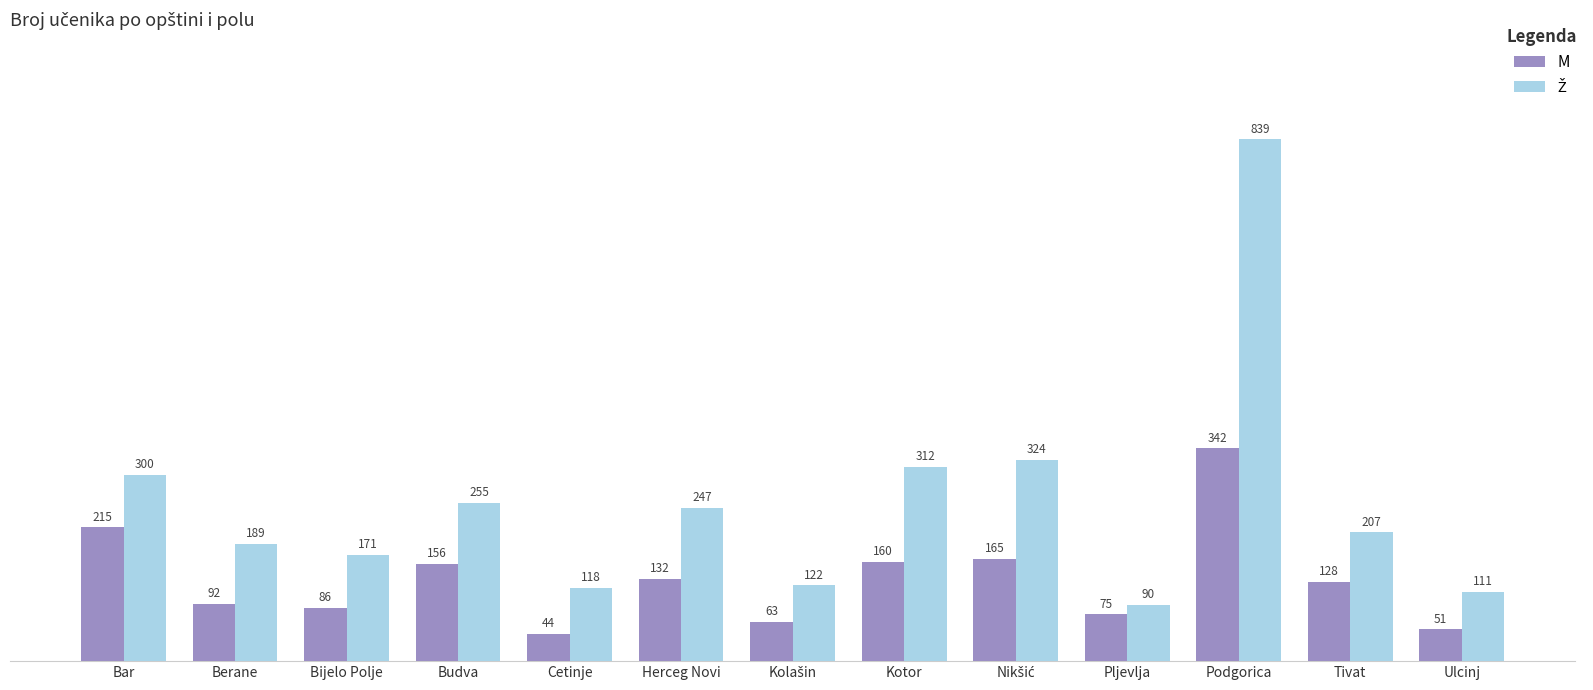

At which category is the sum across all series the highest?

Podgorica